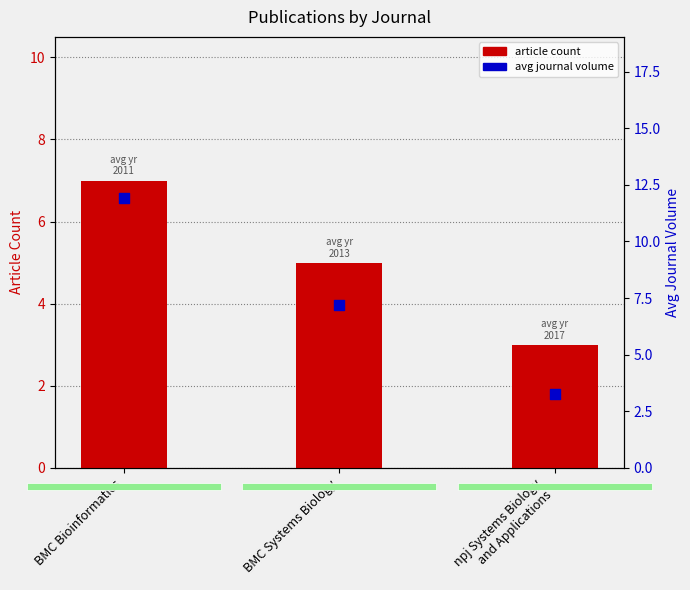

Which series contains the lowest Y value?

article count